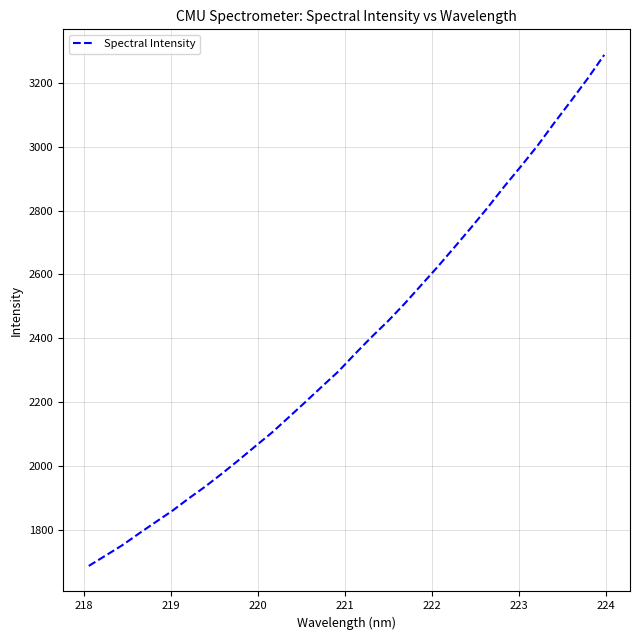

What is the difference between the maximum and minimum values?

1602.8